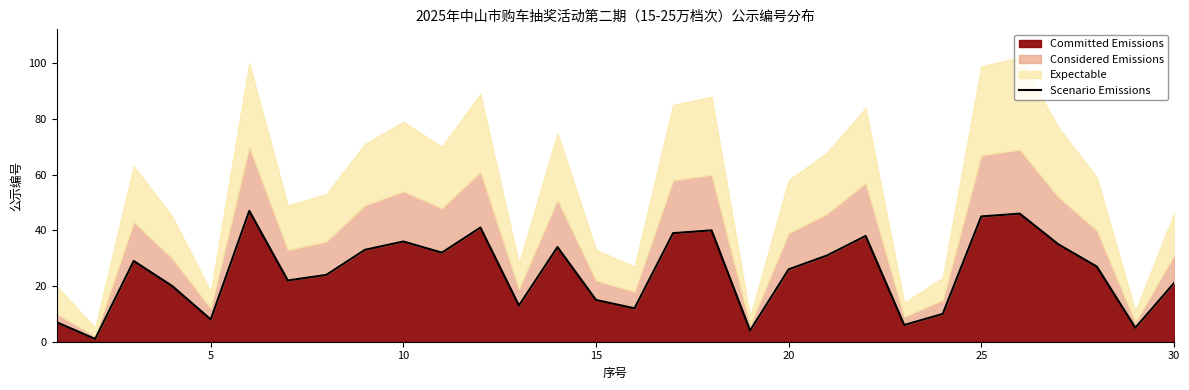

Is it true that Committed Emissions equals 26 at 20?

True